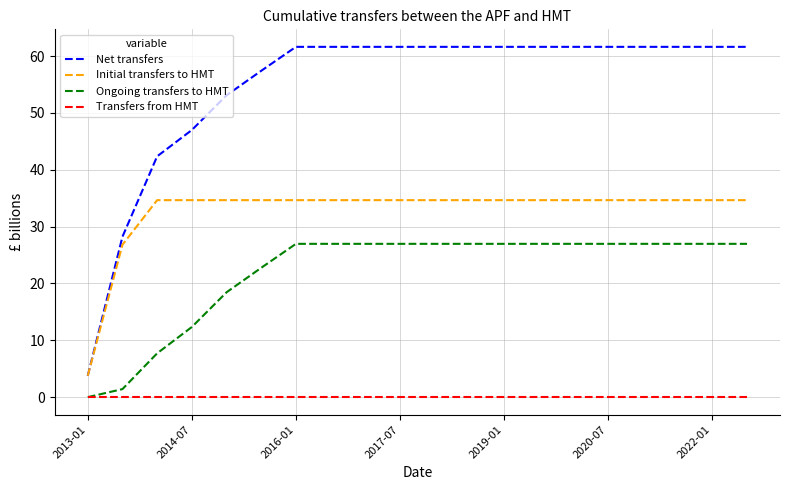

True or false: Initial transfers to HMT and Ongoing transfers to HMT intersect in this chart.

False